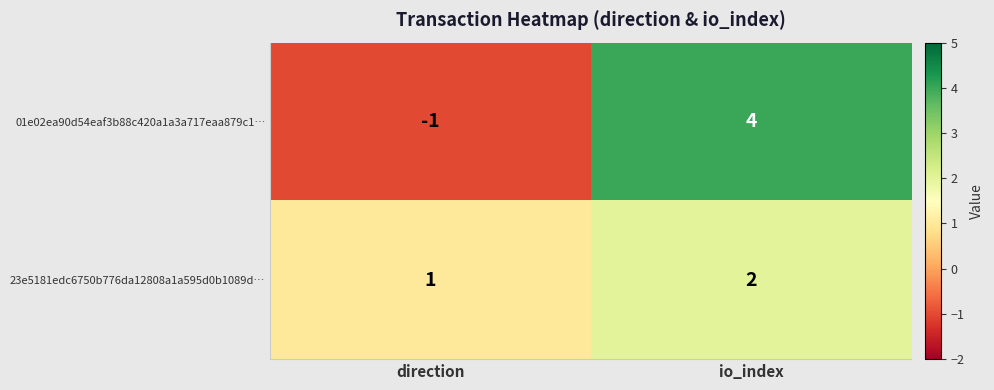

The value of 01e02ea90d54eaf3b88c420a1a3a717eaa879c1… at io_index is 7. True or false?

False